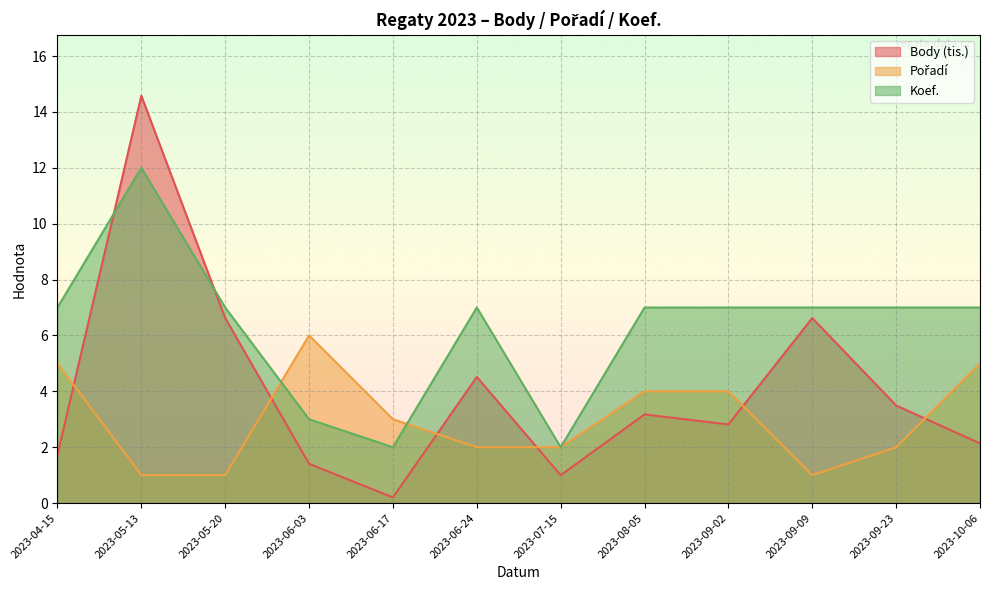

At which label does Koef. reach its minimum?

2023-06-17